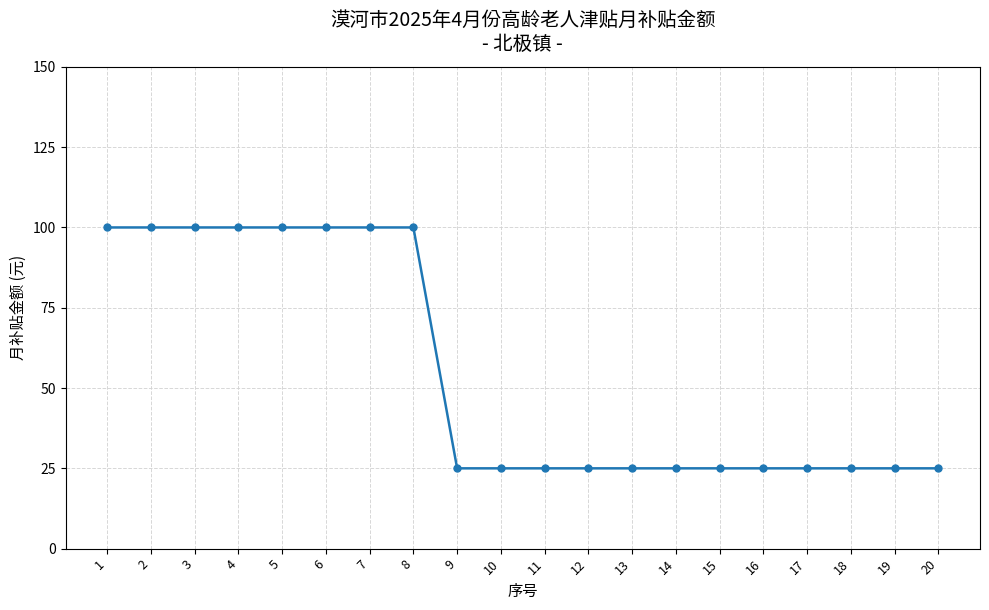

Is it true that the value at 15 is 37?

False